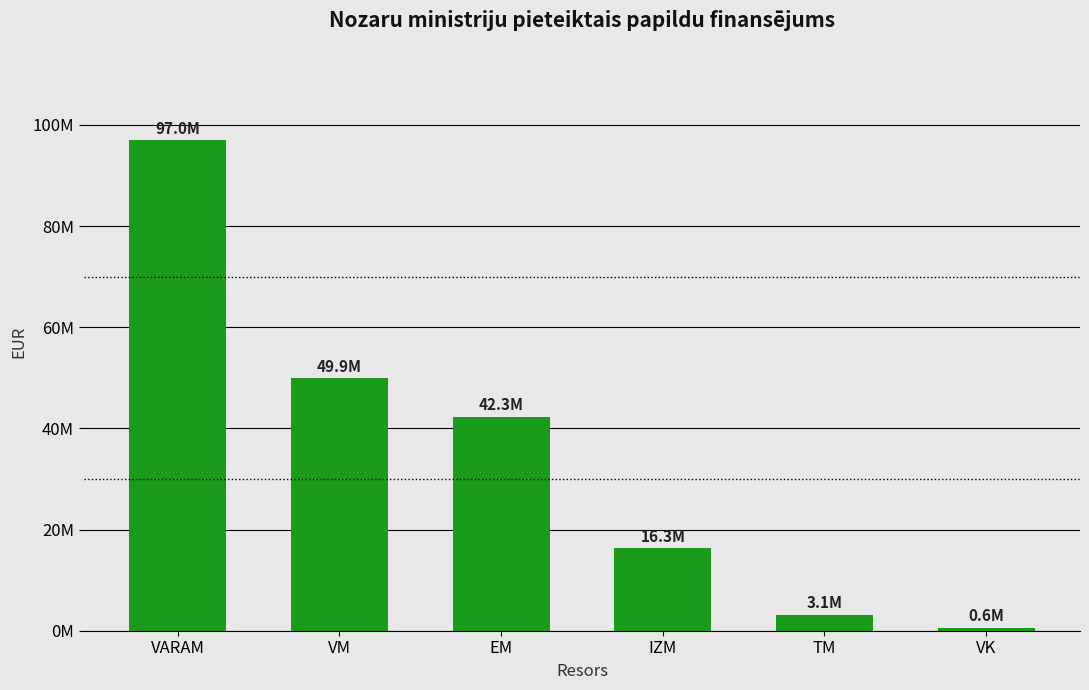

List the labels in order of value, largest first.

VARAM, VM, EM, IZM, TM, VK